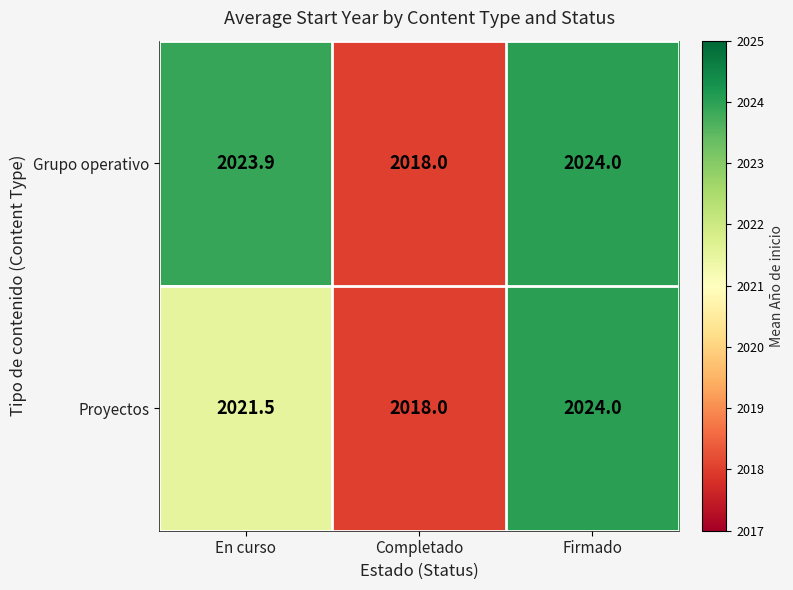

Which category has the highest value across all series?

Firmado